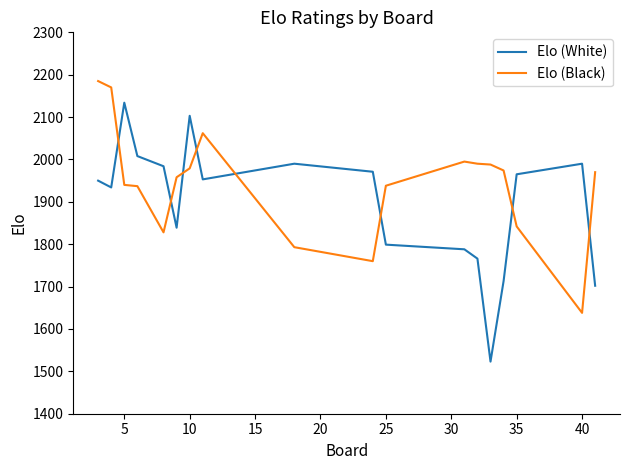

In Elo (Black), how many points are higher than both neighbors (excluding endpoints)?

2